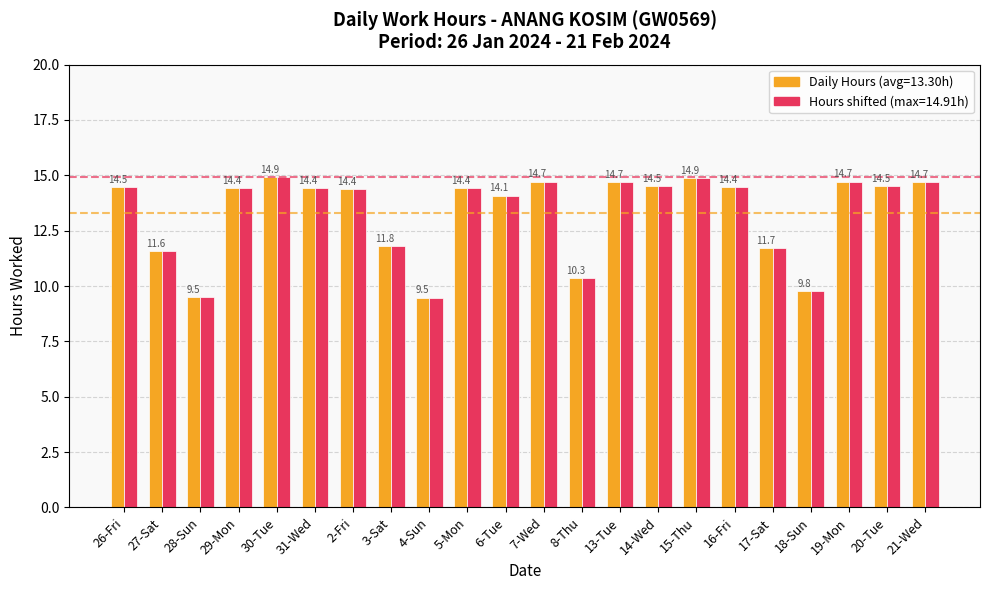

What is the total value across all series at 3-Sat?

23.6